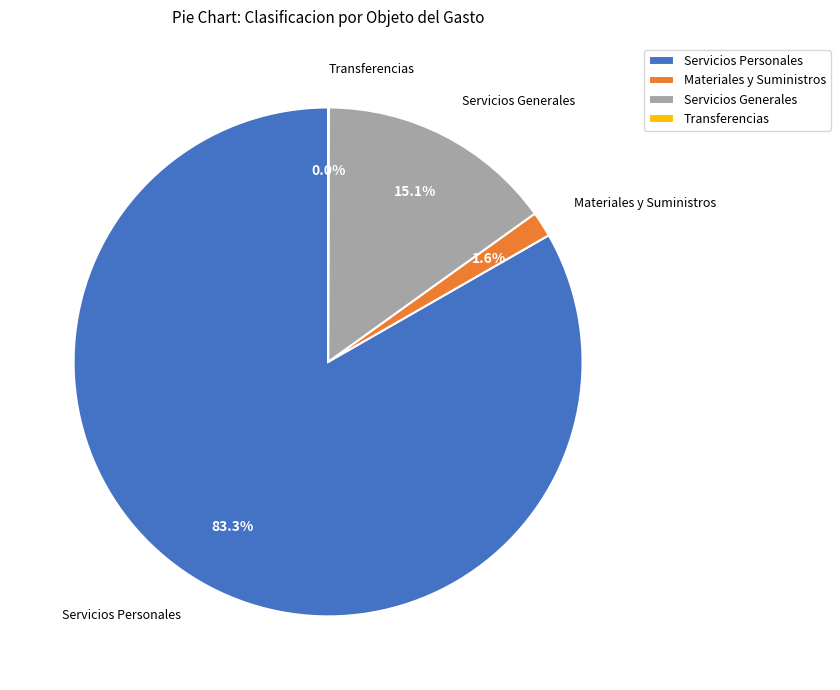

How much of the chart is everything except Servicios Generales?

84.9%